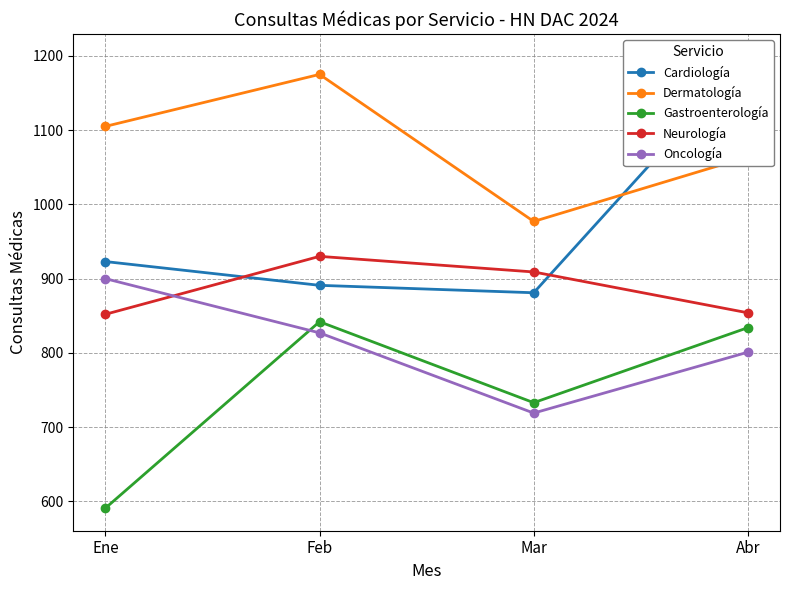

What position from the left is Feb?

2